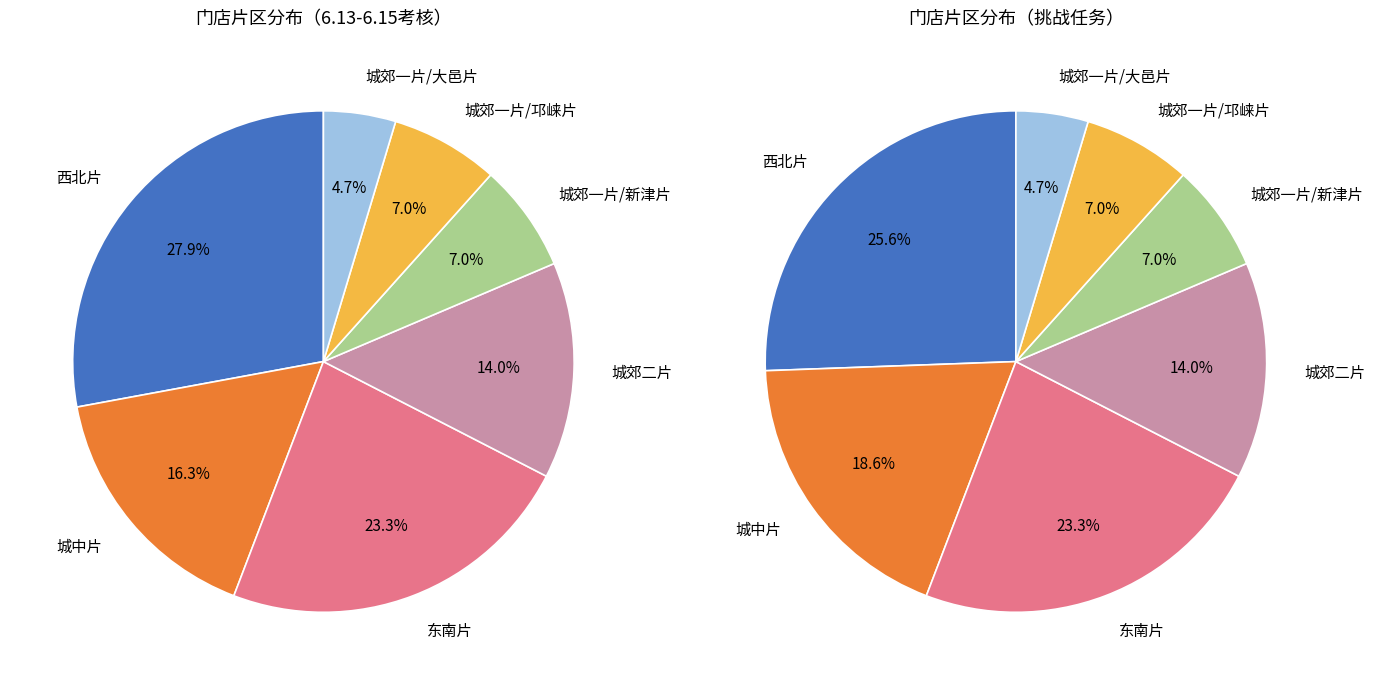

What percentage is the 城郊一片/新津片 slice, to the nearest percent?

7%